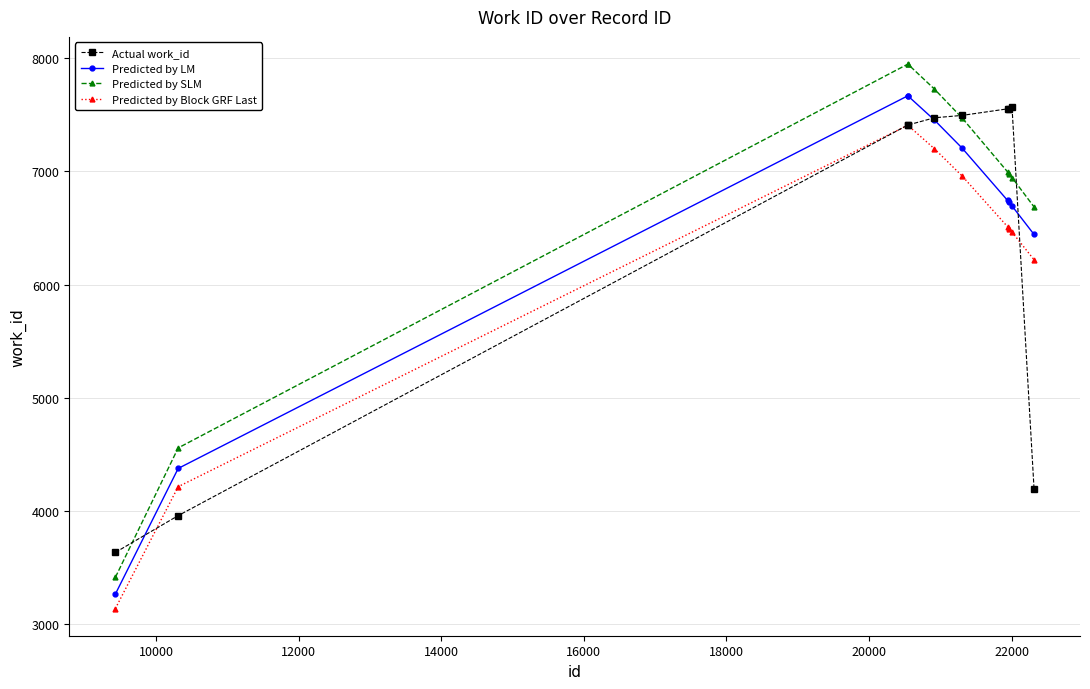

True or false: Actual work_id and Predicted by LM intersect in this chart.

True